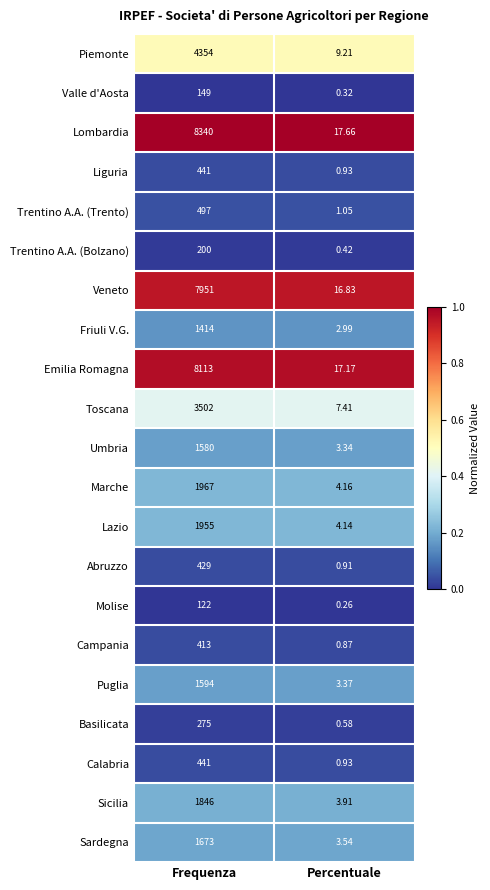

At which category is the sum across all series the highest?

Frequenza